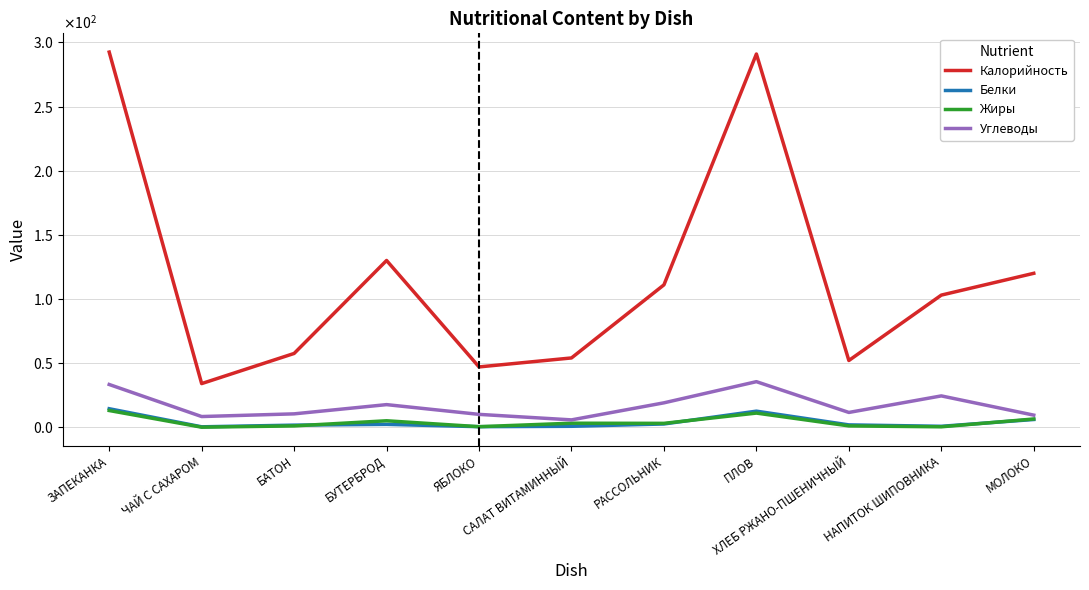

What is the label of the 7th point from the left?

РАССОЛЬНИК